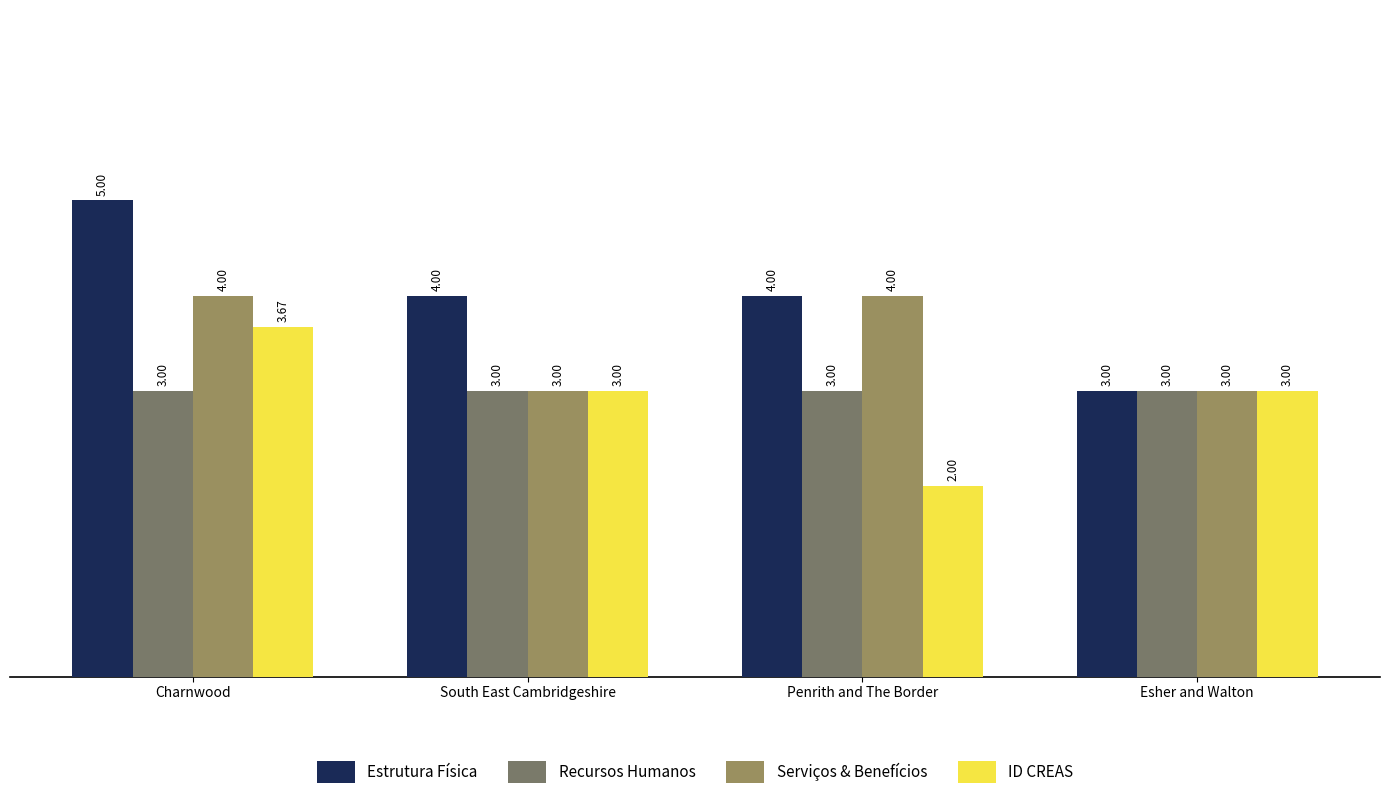

What is the spread (max minus min) of values at Penrith and The Border?

2.0